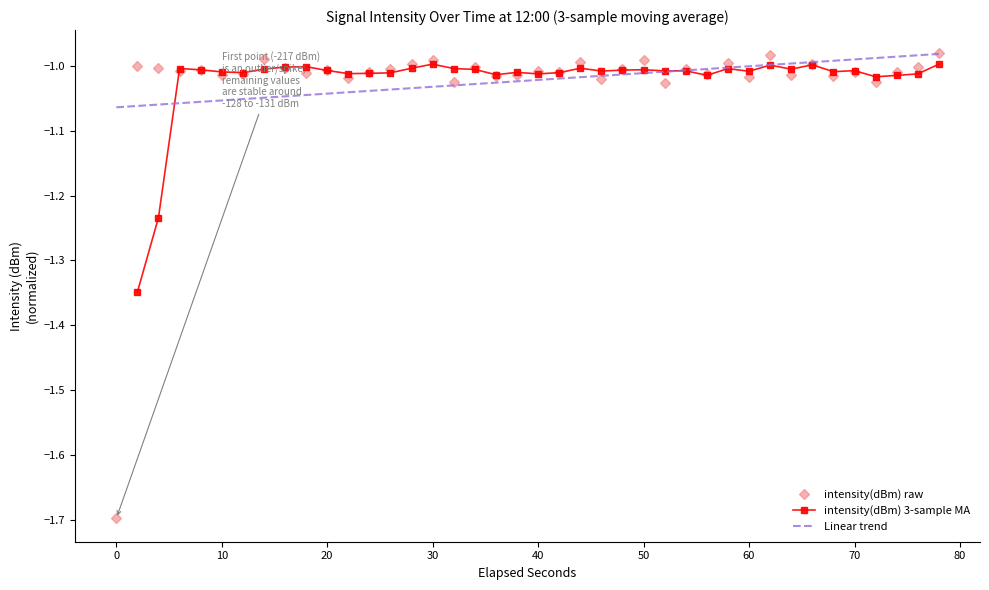

The intensity(dBm) raw series shows -0.3 at 40. True or false?

False